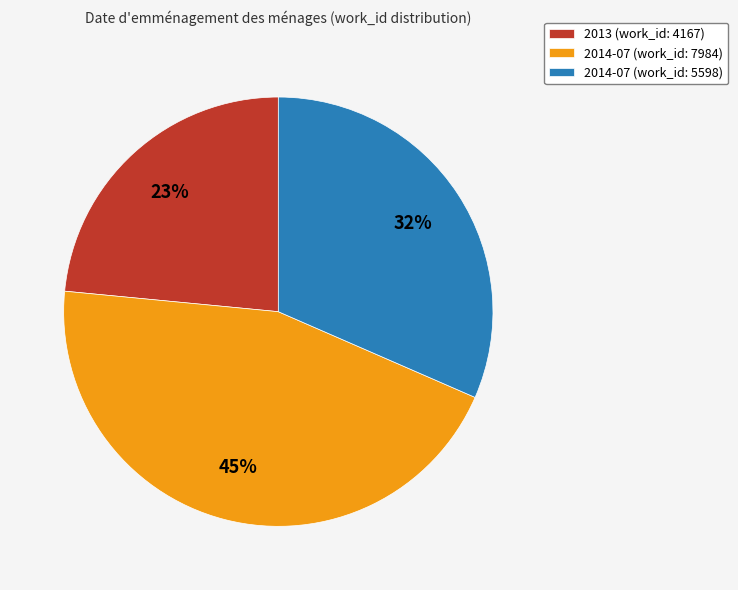

Which category has the biggest portion of the pie?

2014-07 (work_id: 7984)